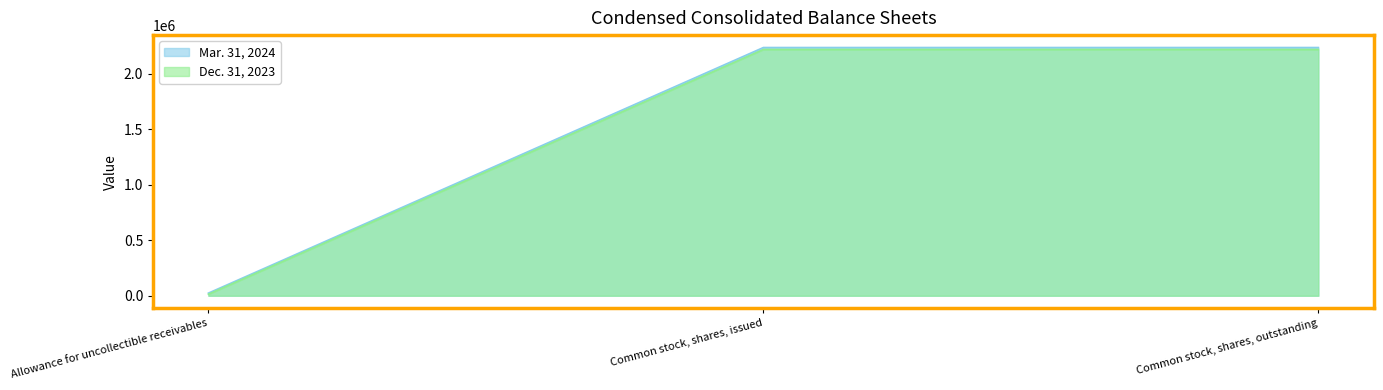

At which label is Dec. 31, 2023 closest to 1116111?

Allowance for uncollectible receivables